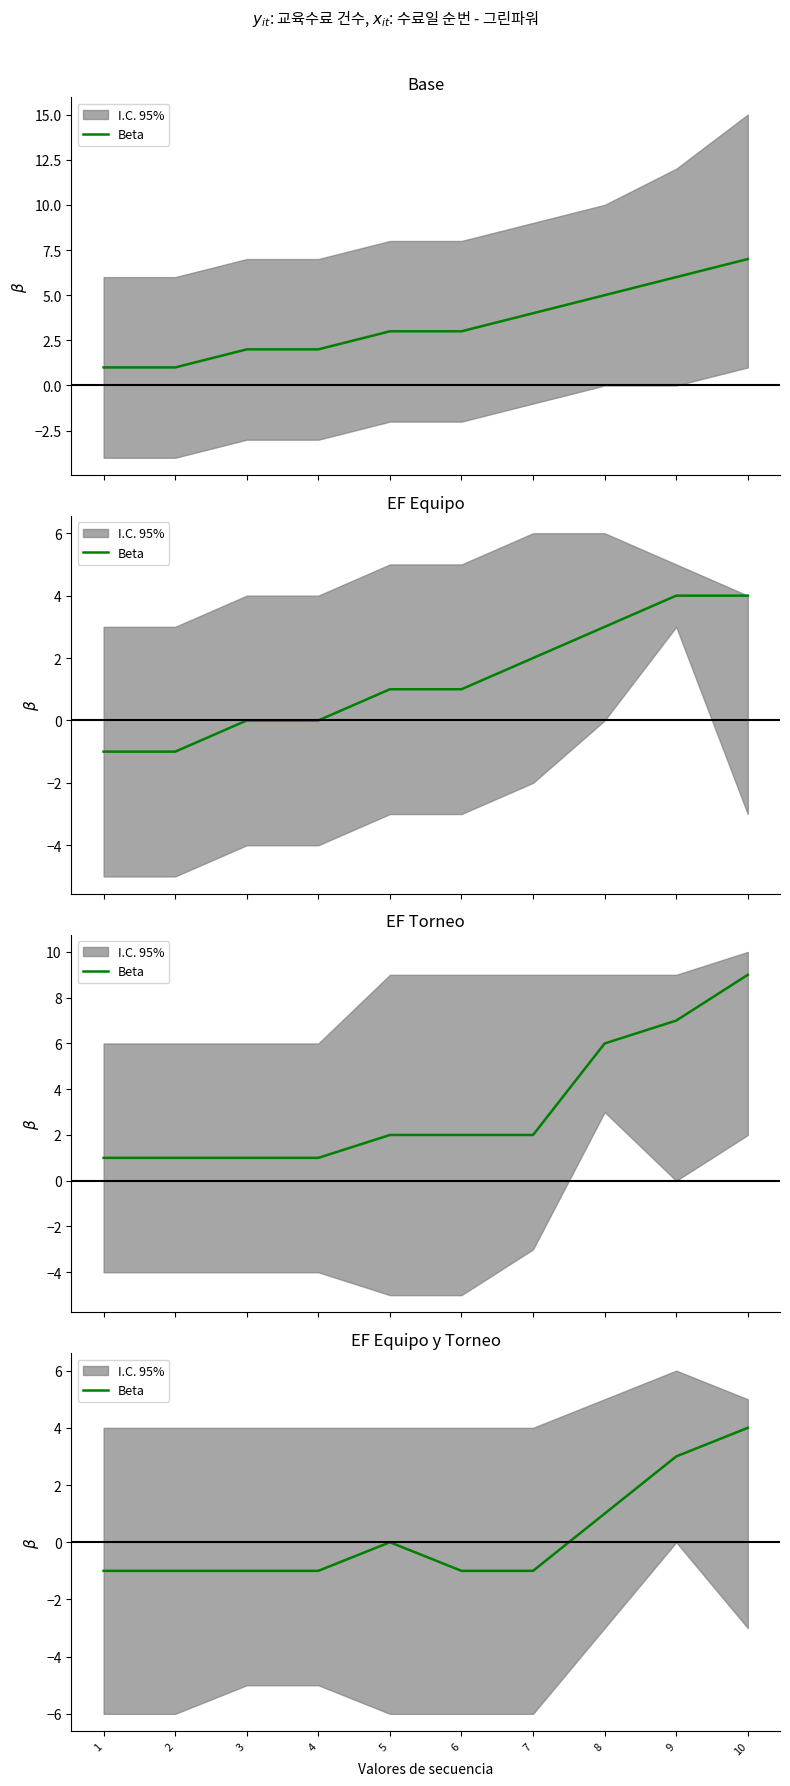

What is the sum of all values?

2